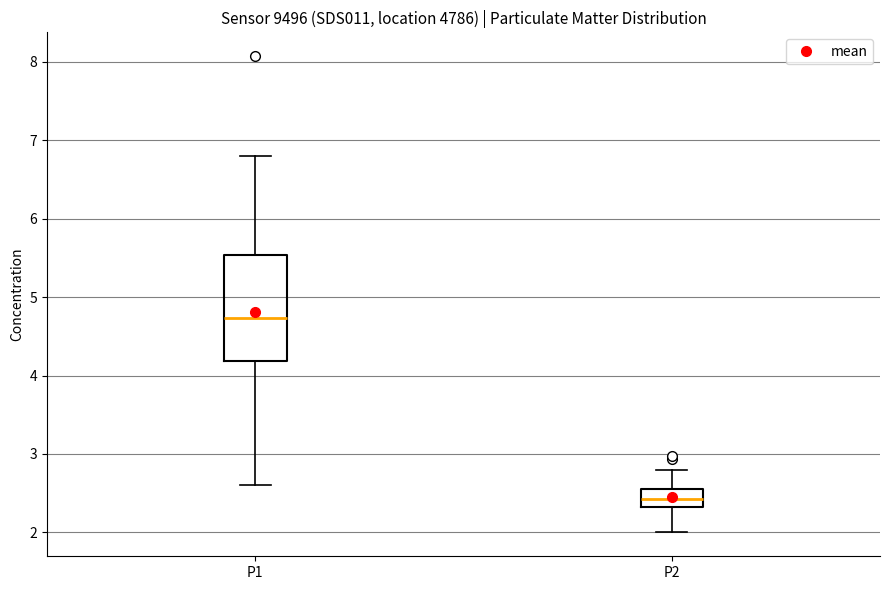

Where does the median line of the box for P2 sit on the y-axis? The values are not printed on the chart, so give them approximately, as read against the axis.

2.4